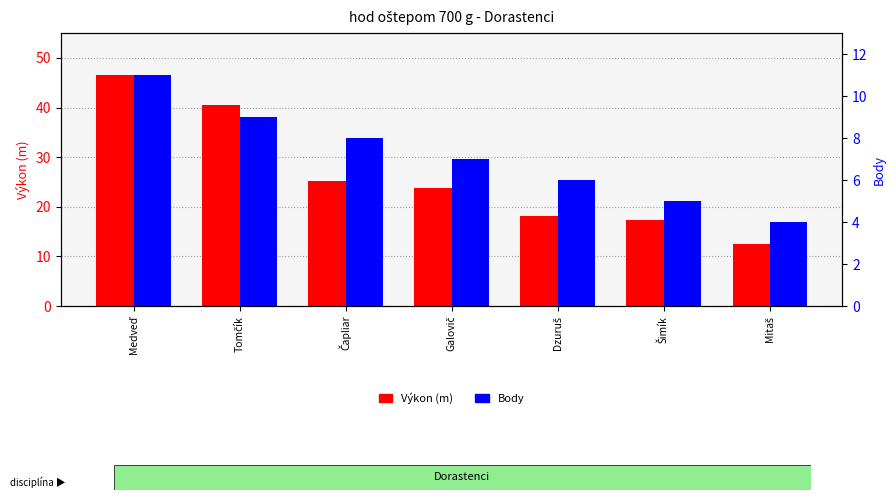

Reading right to left, transcribe all the data shown in this chart.

Výkon (m): Mitaš=12.6	Šimík=17.4	Dzuruš=18.2	Galovič=23.7	Čapliar=25.2	Tomčík=40.4	Medveď=46.7
Body: Mitaš=4.0	Šimík=5.0	Dzuruš=6.0	Galovič=7.0	Čapliar=8.0	Tomčík=9.0	Medveď=11.0